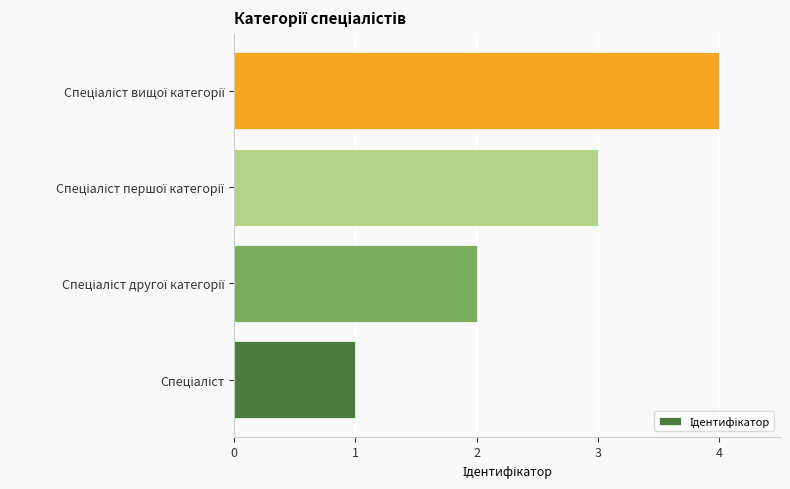

What is the maximum value shown in the chart?

4